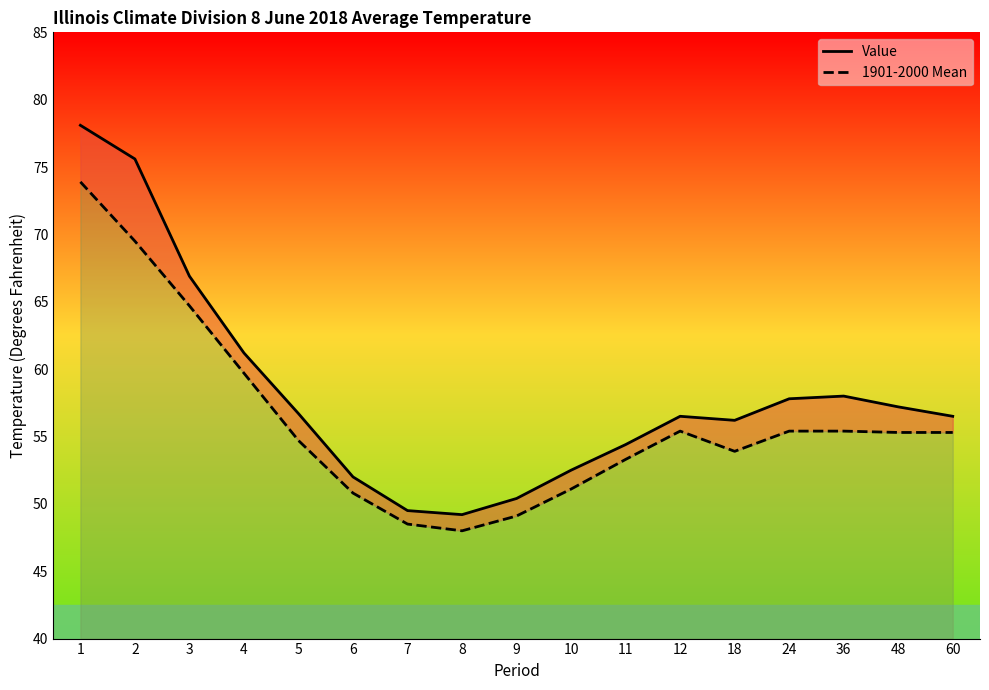

Between 1 and 7, which series saw the biggest shift?

Value